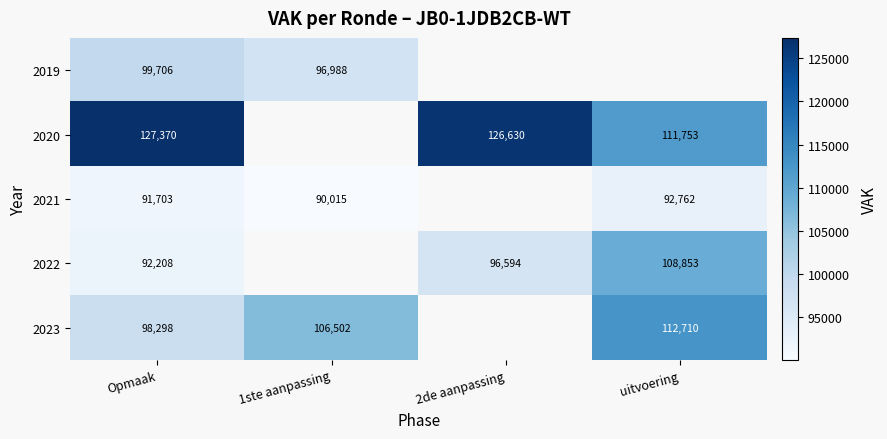

Is the value of 2019 at Opmaak greater than the value of 2020 at uitvoering?

No